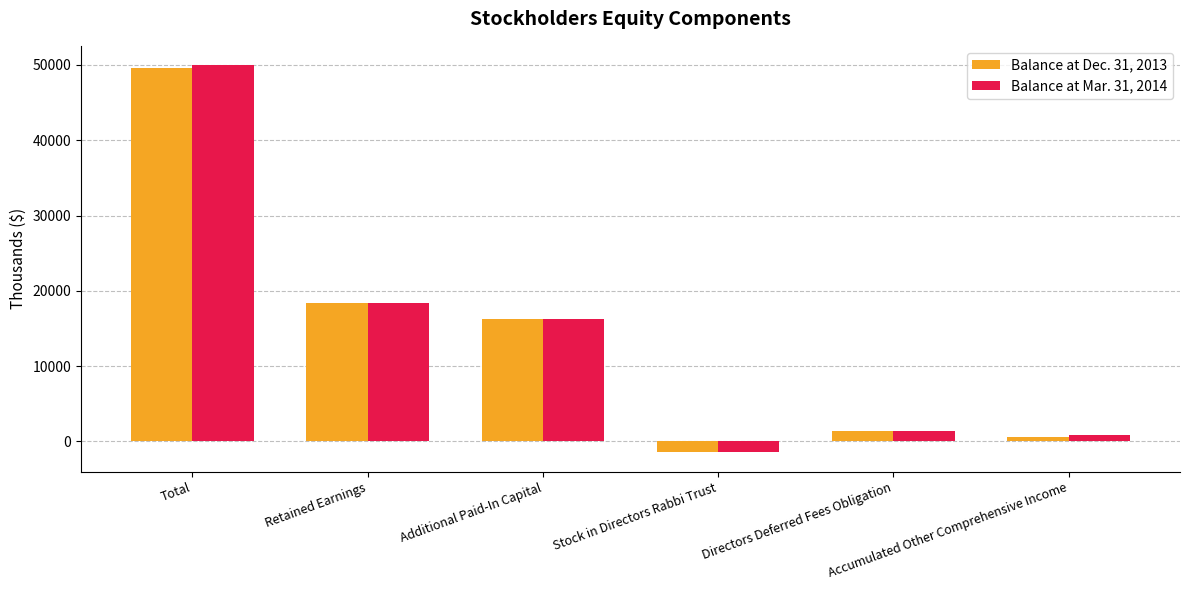

Which label corresponds to the smallest value in the chart?

Stock in Directors Rabbi Trust